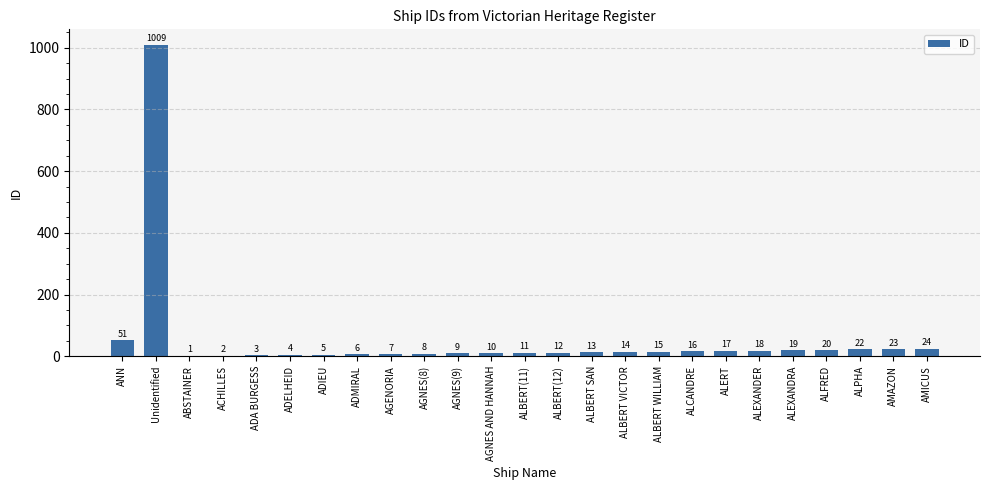

What is the ratio of the value at ABSTAINER to the value at ALBERT(11)?

0.1